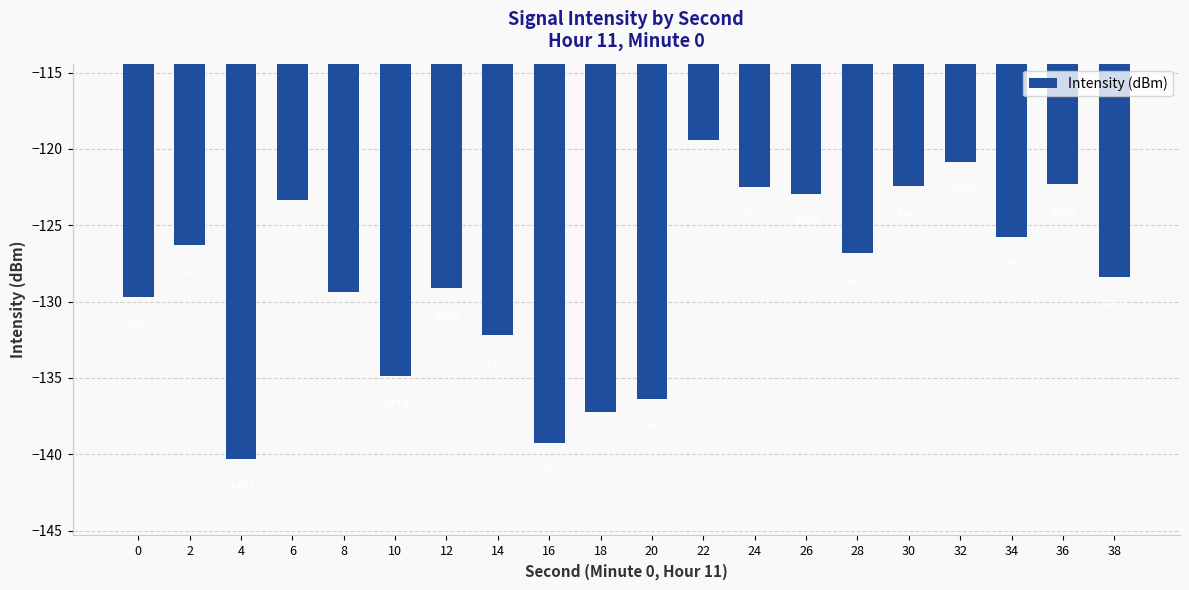

What is the minimum value shown in the chart?

-140.3